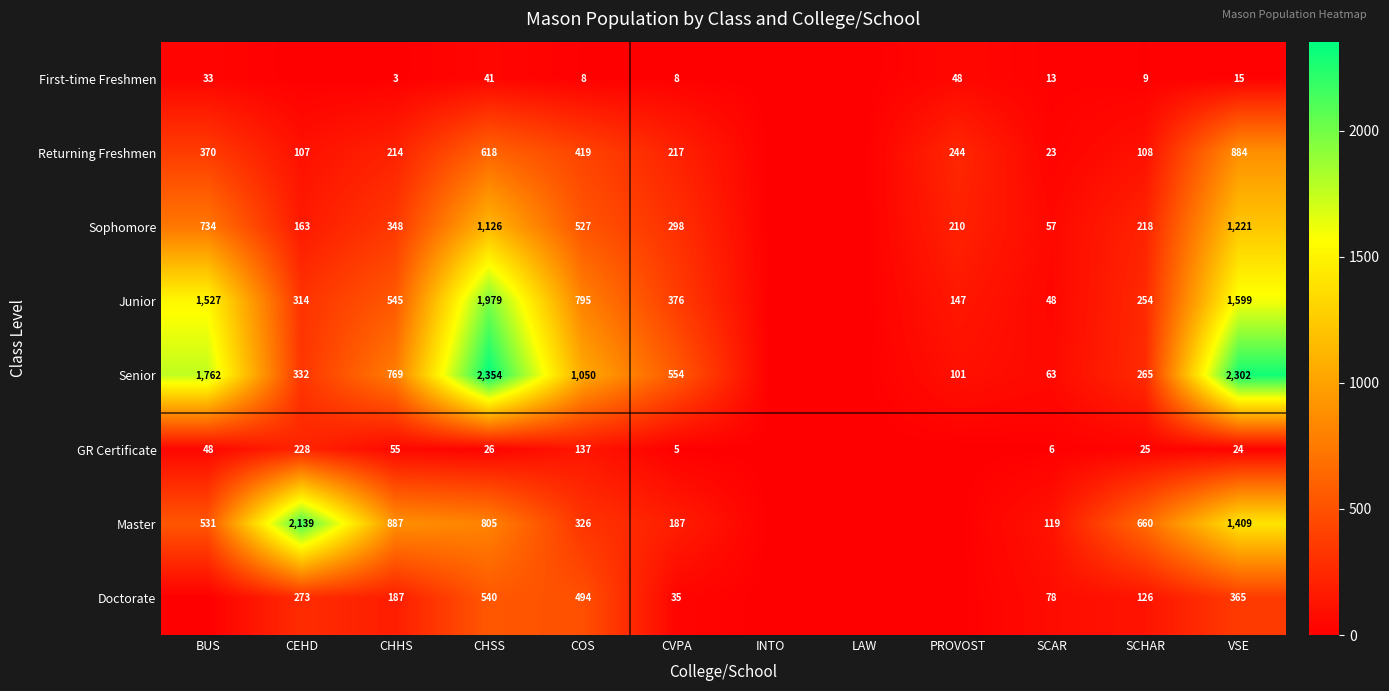

What is the total value across all series at VSE?

7819